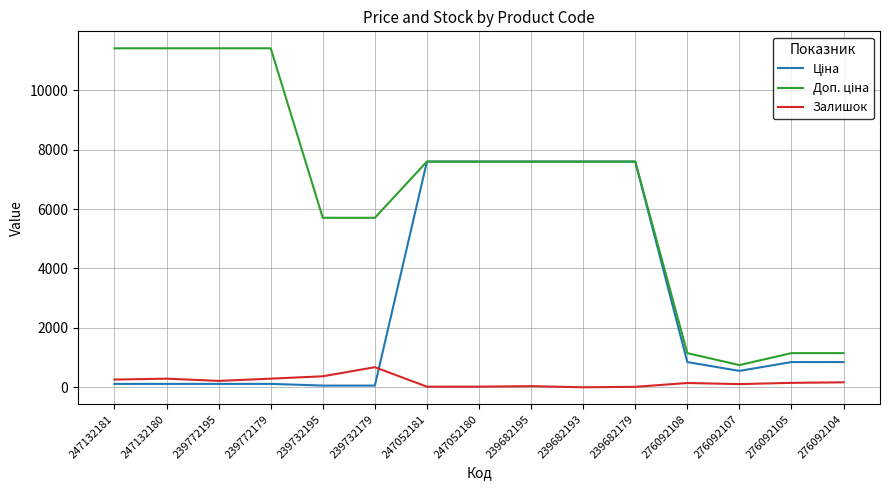

True or false: Залишок has a value of 15.0 at 239682179.

True